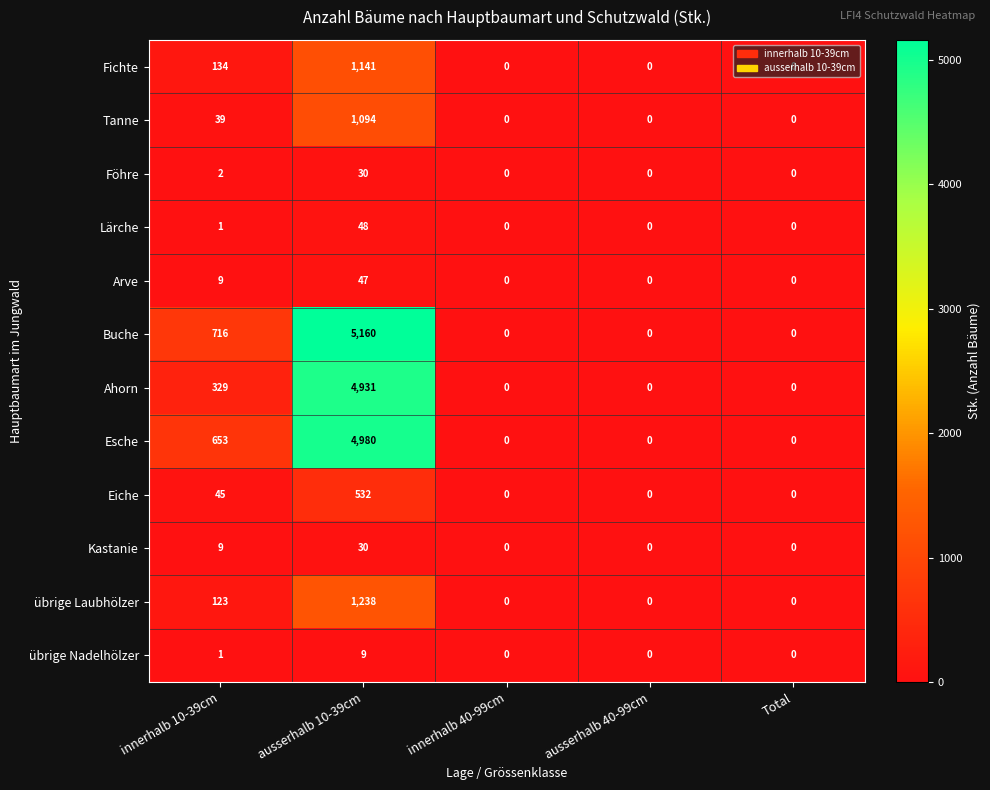

Where is Lärche nearest to the value 24?

innerhalb 10-39cm